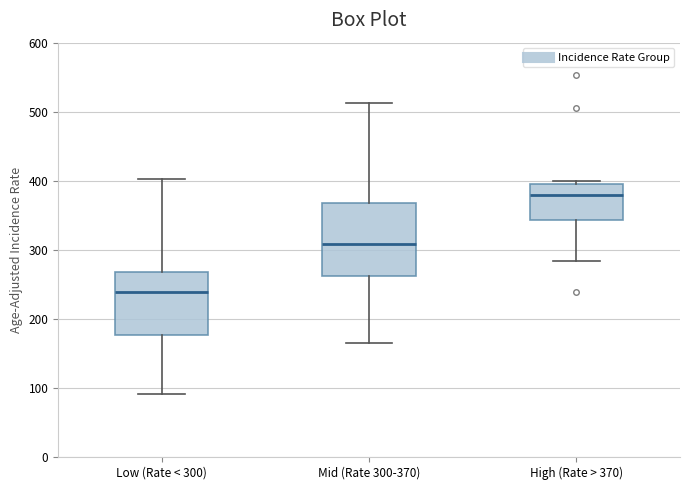

Where is the lower edge of the box for Low (Rate < 300) on the y-axis? The values are not printed on the chart, so give them approximately, as read against the axis.

180